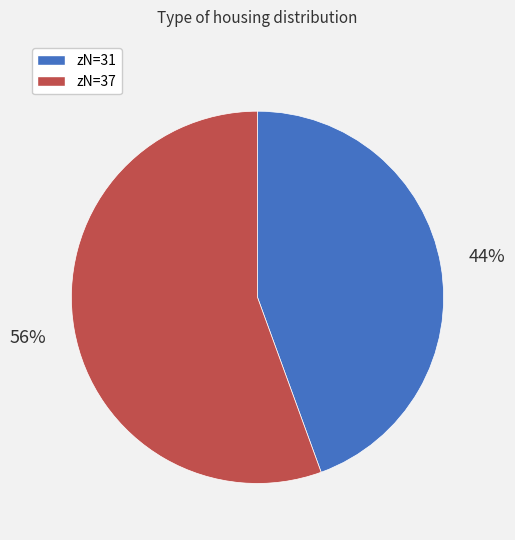

Does any single category account for the majority?

Yes